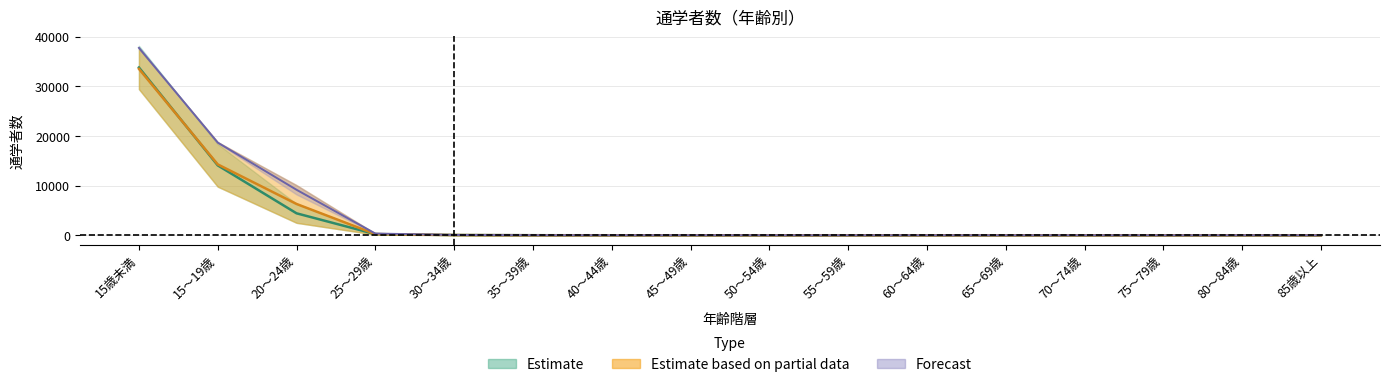

True or false: 常住地_自市区町村 has a value of 5.8 at 45～49歳.

False